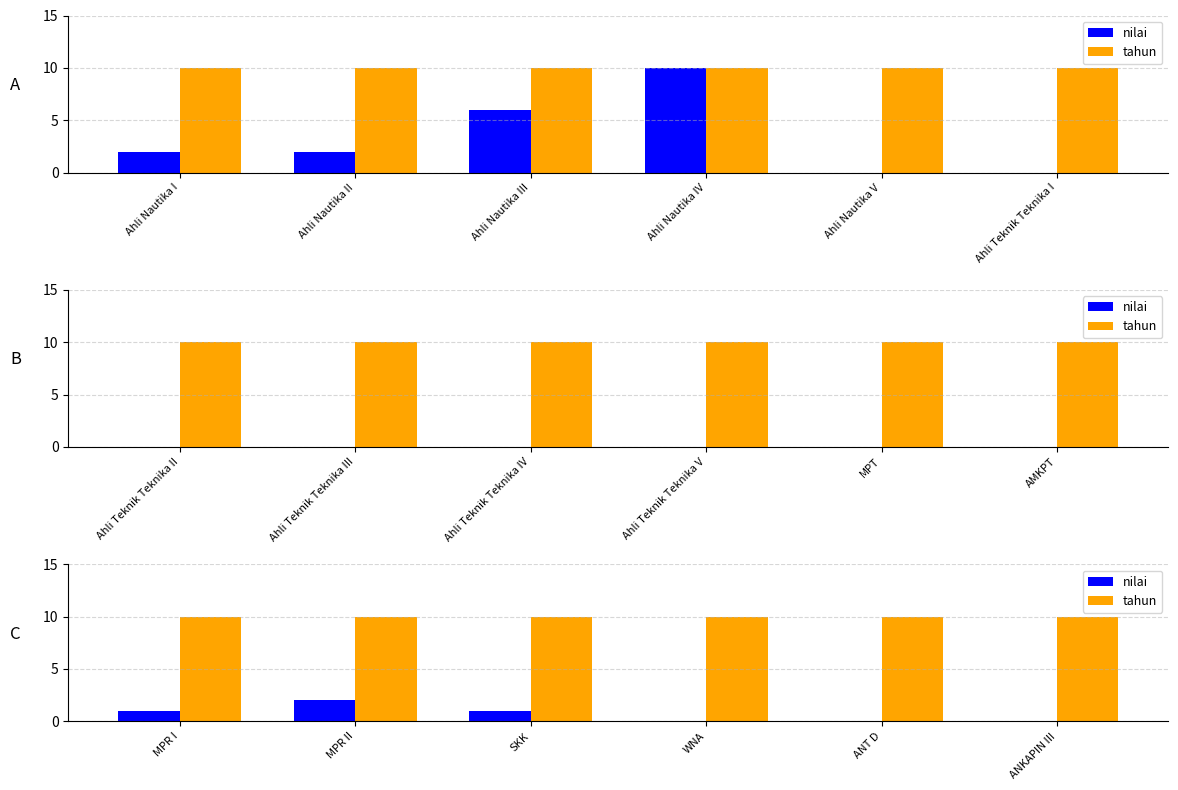

What is the spread (max minus min) of values at MPR II?

8